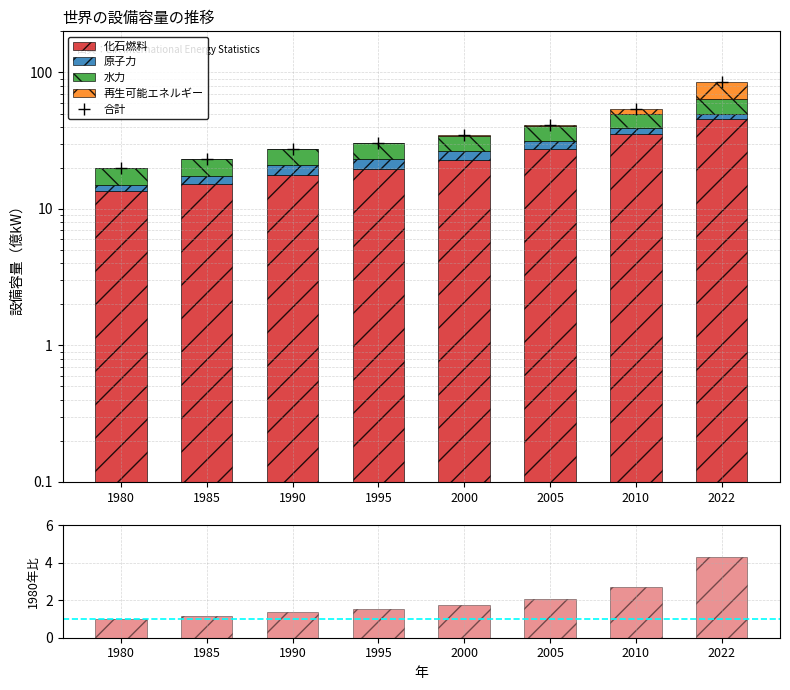

Does the chart contain stacked bars?

No